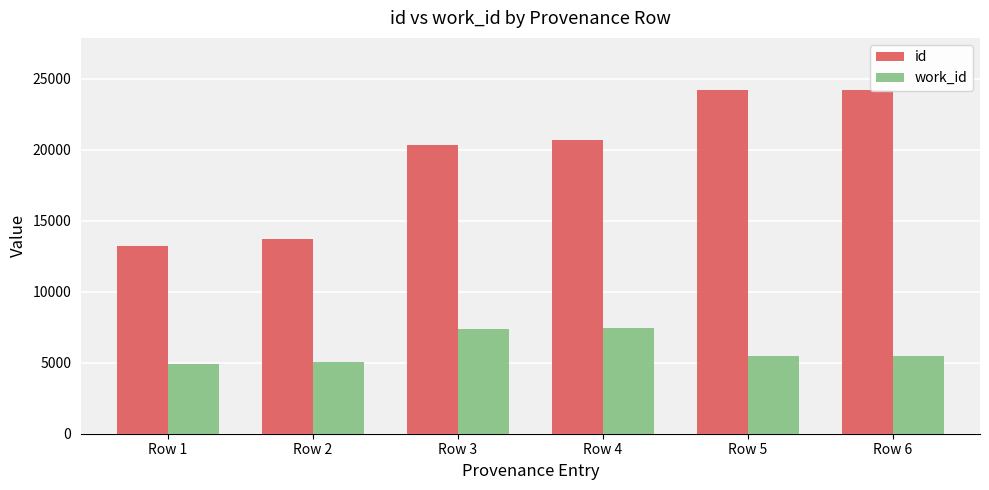

Which series has the largest total across all categories?

id